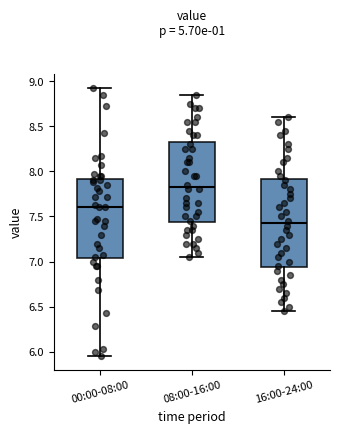

Reading left to right, read every box against the y-axis: the position of its median line, the range the box covers, and the ends of its whiskers. The values are not printed on the chart, so give them approximately, as read against the axis.

00:00-08:00: median 7.60, box 7.05 to 7.90, whiskers 5.95 to 8.95
08:00-16:00: median 7.85, box 7.45 to 8.35, whiskers 7.05 to 8.85
16:00-24:00: median 7.45, box 6.95 to 7.90, whiskers 6.45 to 8.60